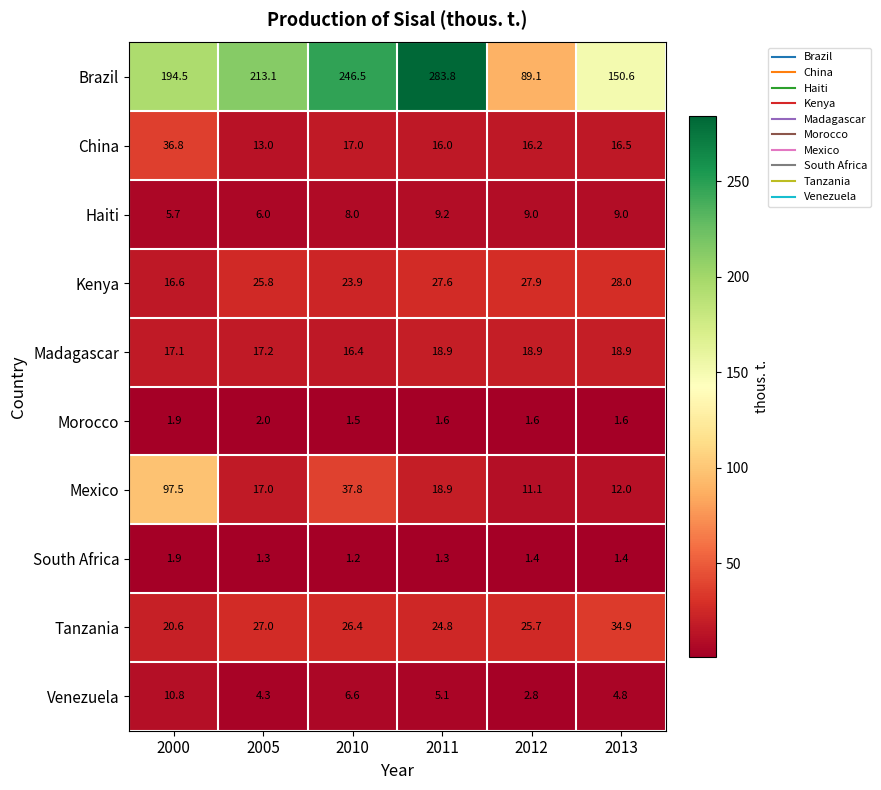

Which series has the largest range (max minus min)?

Brazil